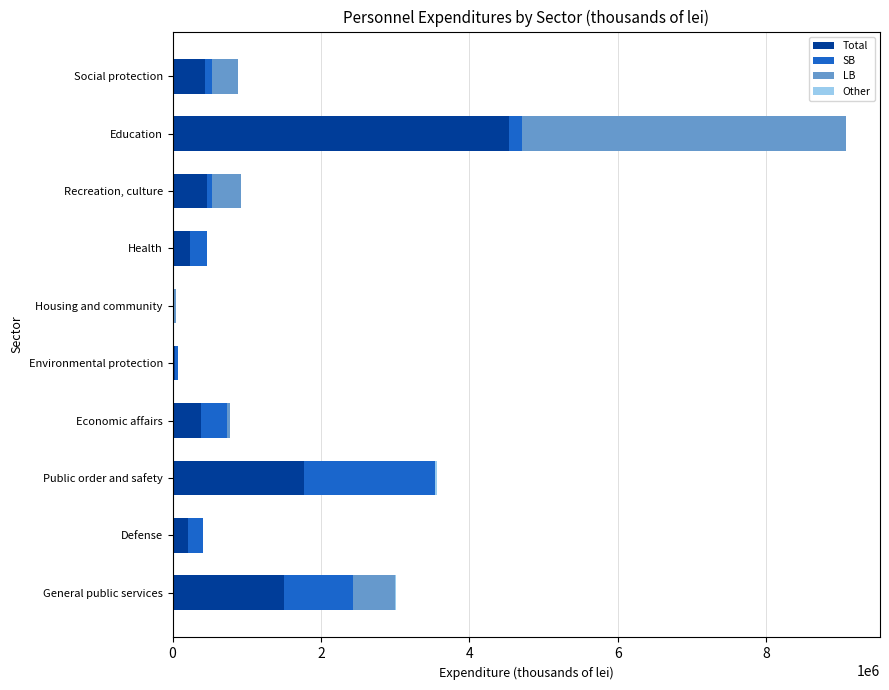

At which label is Total closest to 2280152?

Public order and safety